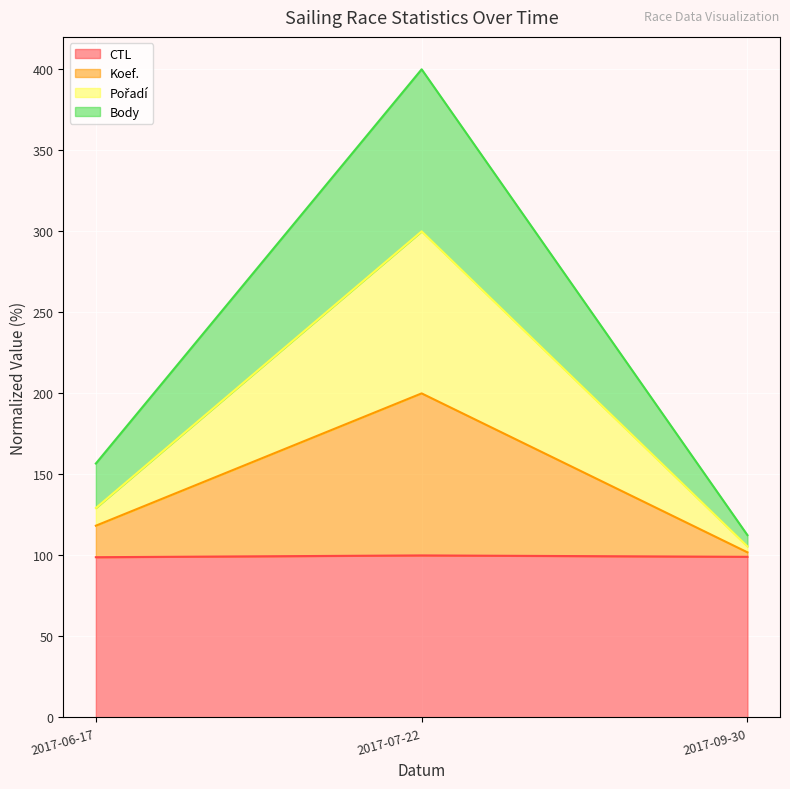

At how many categories does at least one series exceed 258?

1